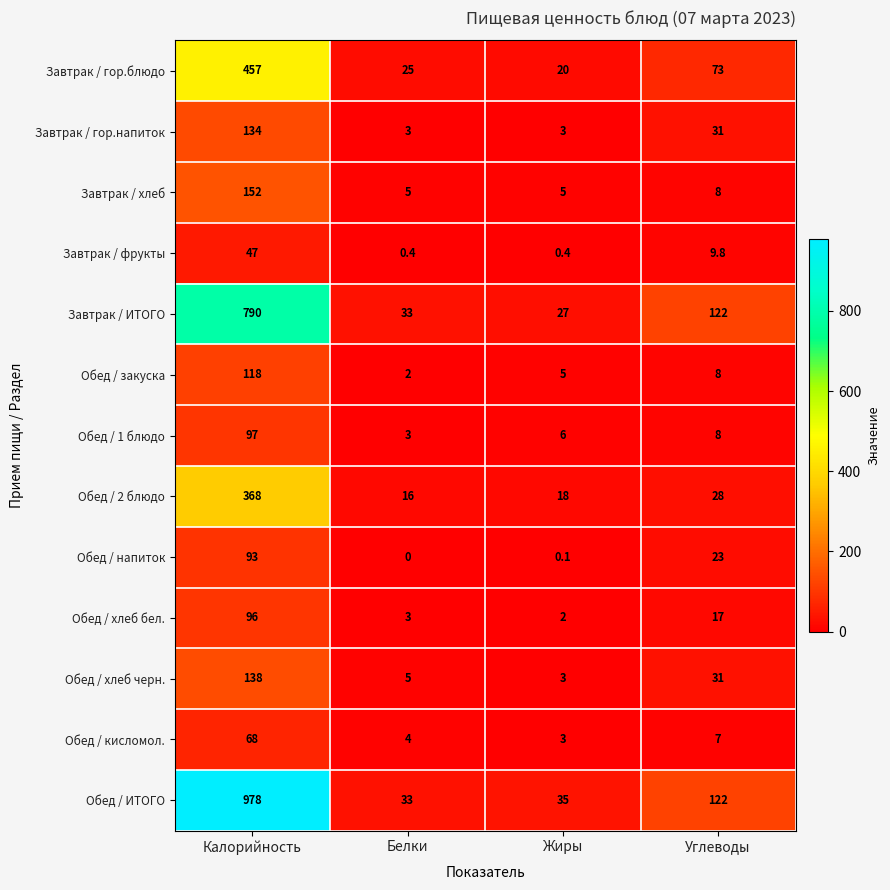

What is the highest value of the Обед / напиток series?

93.0